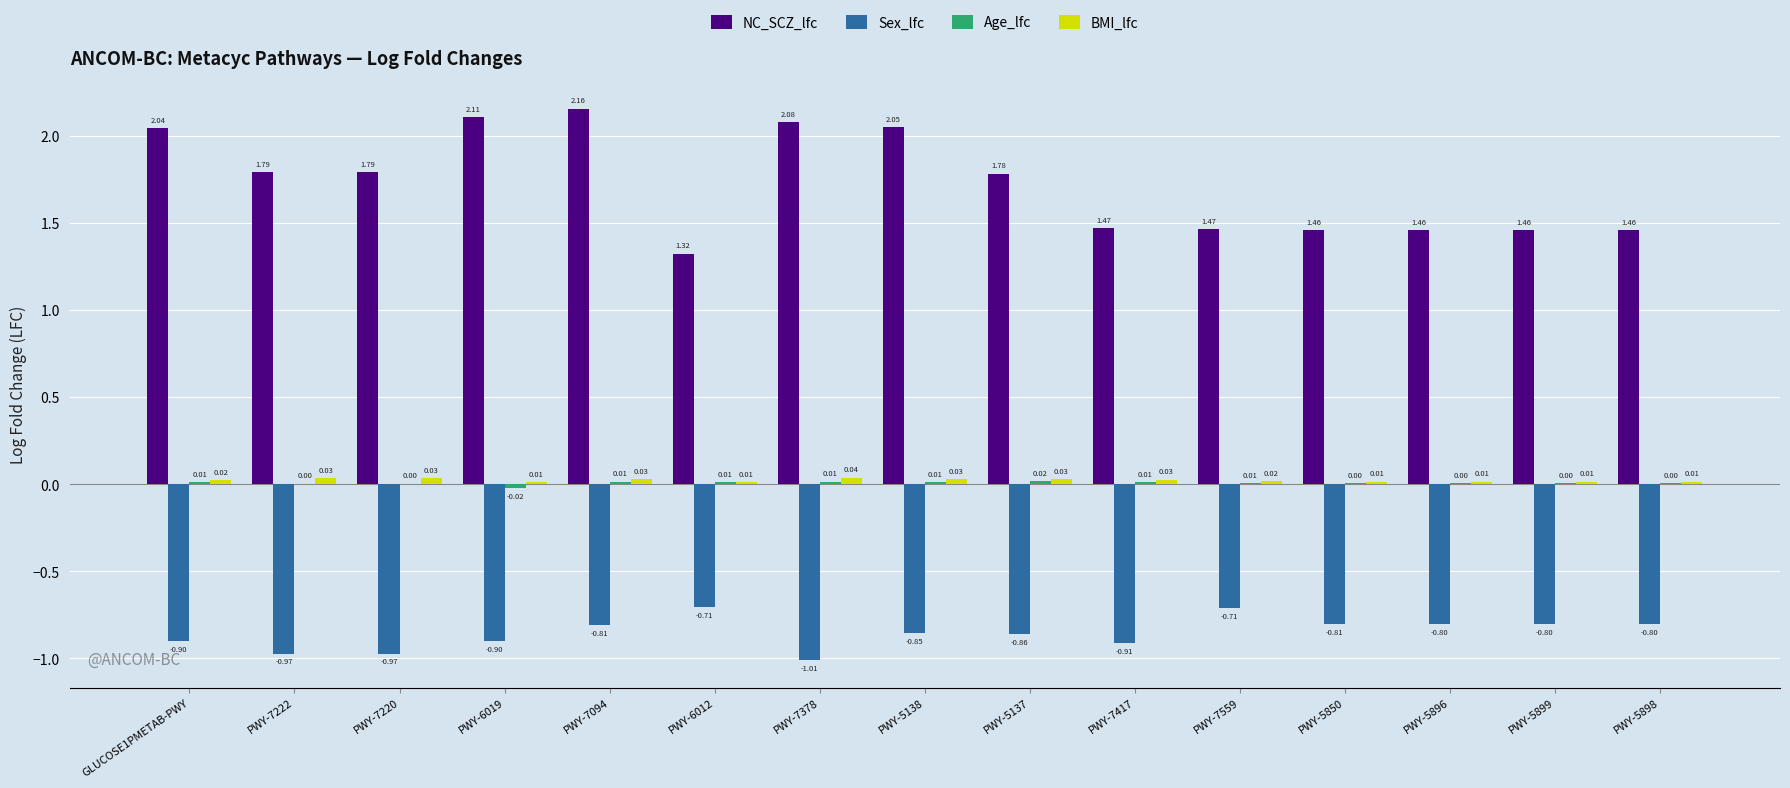

What is the sum of the Sex_lfc values at PWY-5138 and PWY-7378?

-1.9